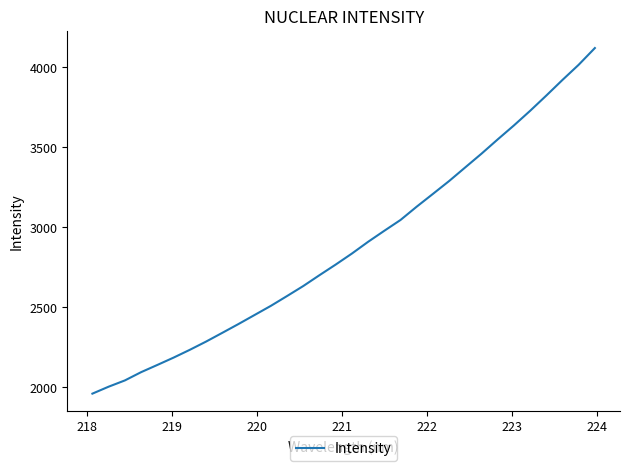

What is the greatest value displayed?

4118.5